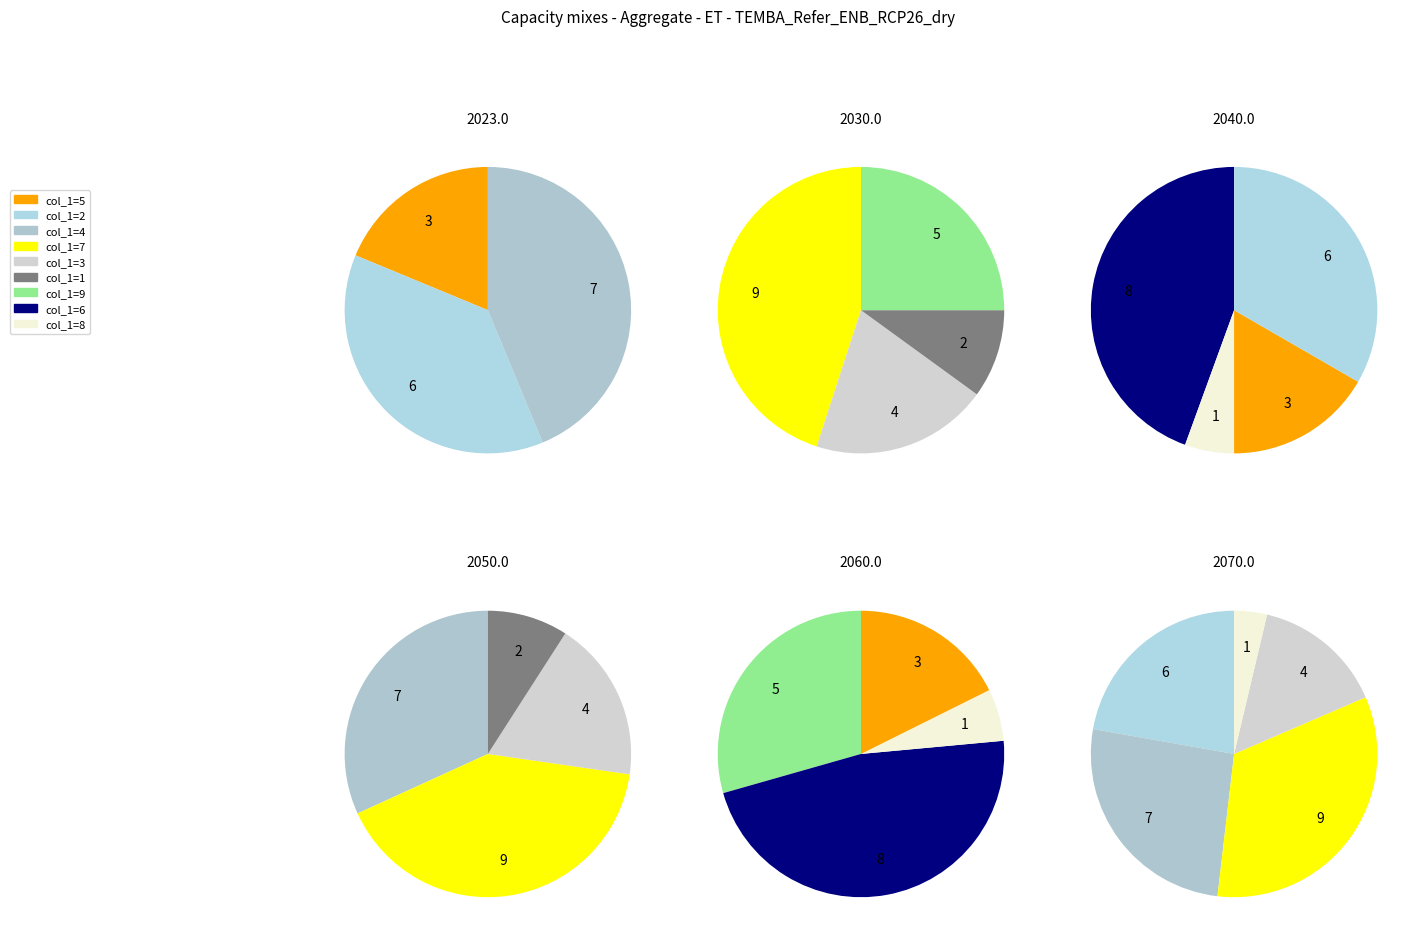

What is the smallest slice in the pie chart?

8